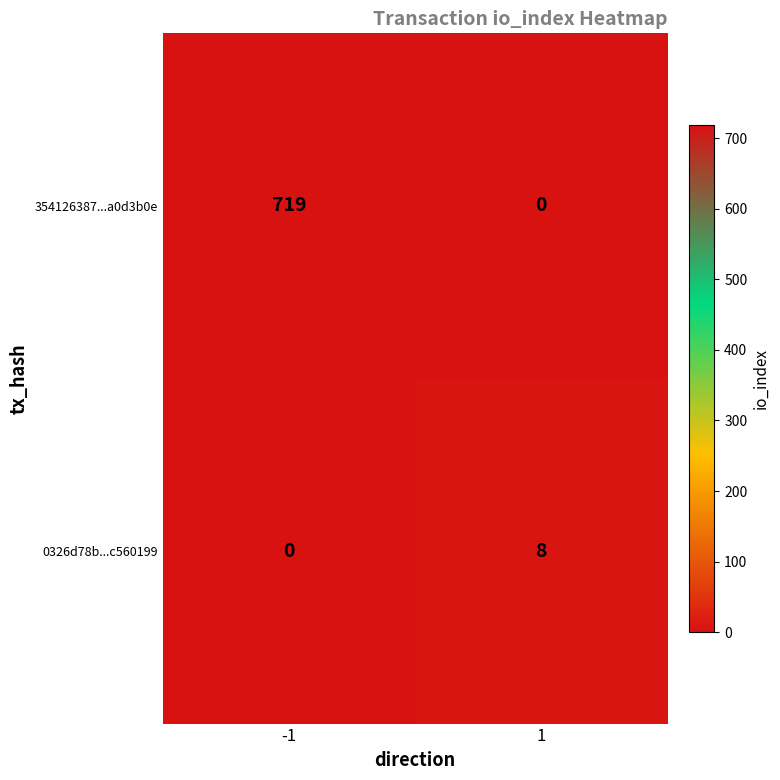

What is the greatest value displayed?

719